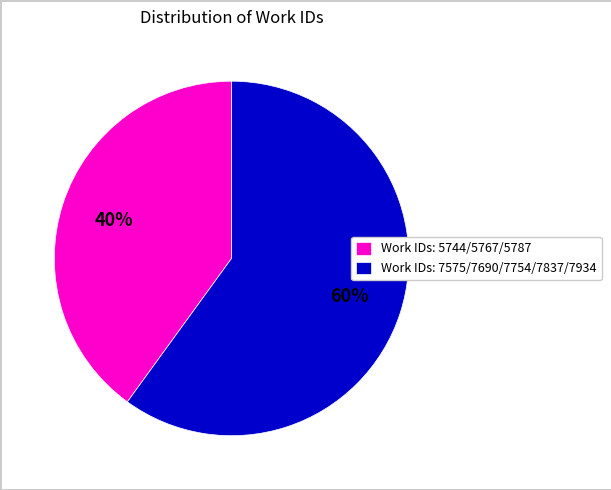

Count the number of slices in the pie.

2